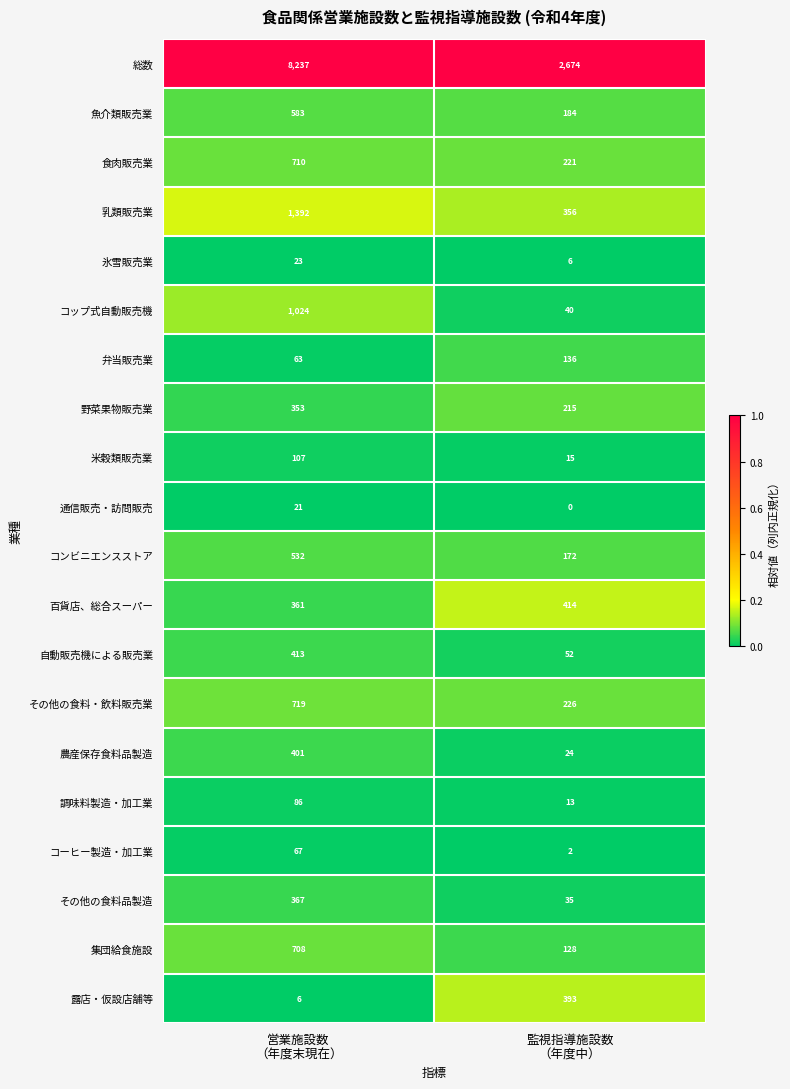

Which series changed the most between 営業施設数
（年度末現在） and 監視指導施設数
（年度中）?

総数